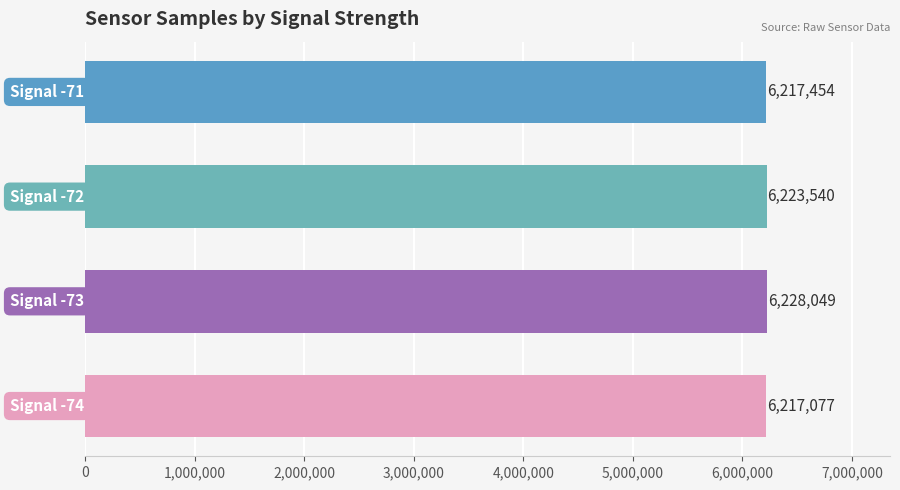

What is the minimum value shown in the chart?

6217077